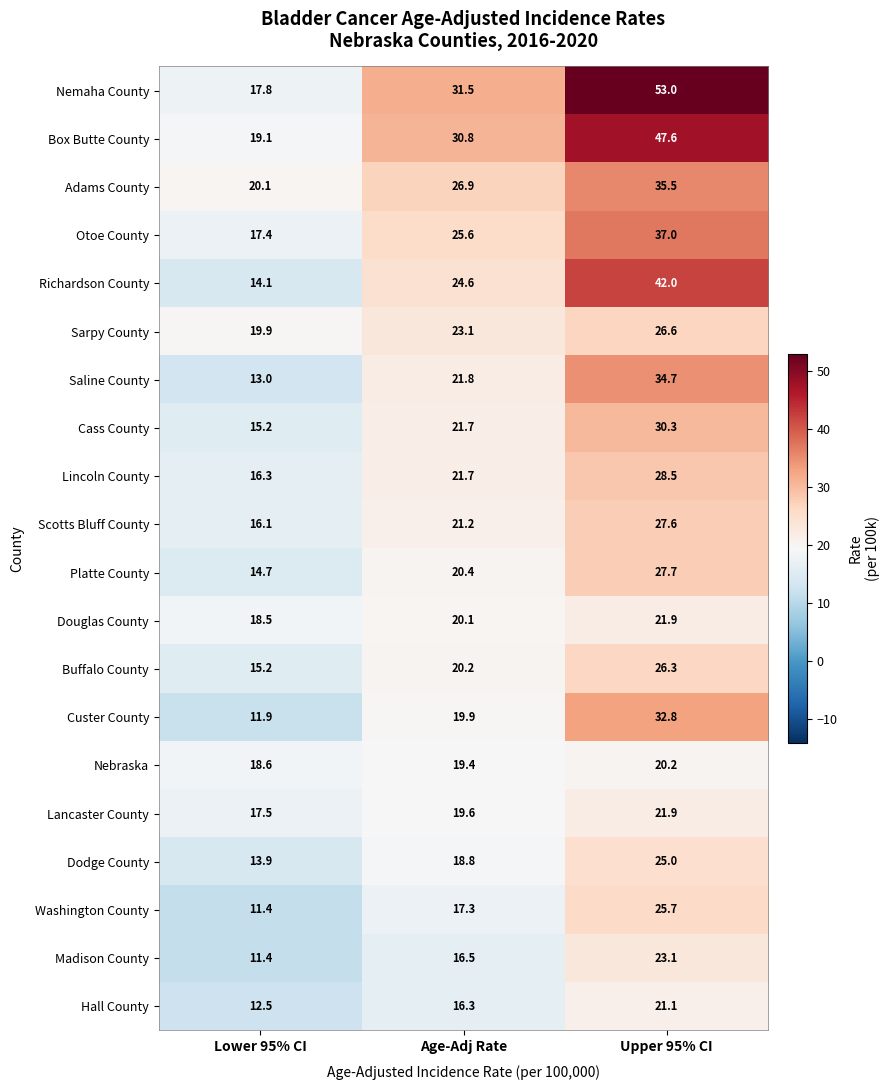

Which series has the largest range (max minus min)?

Nemaha County